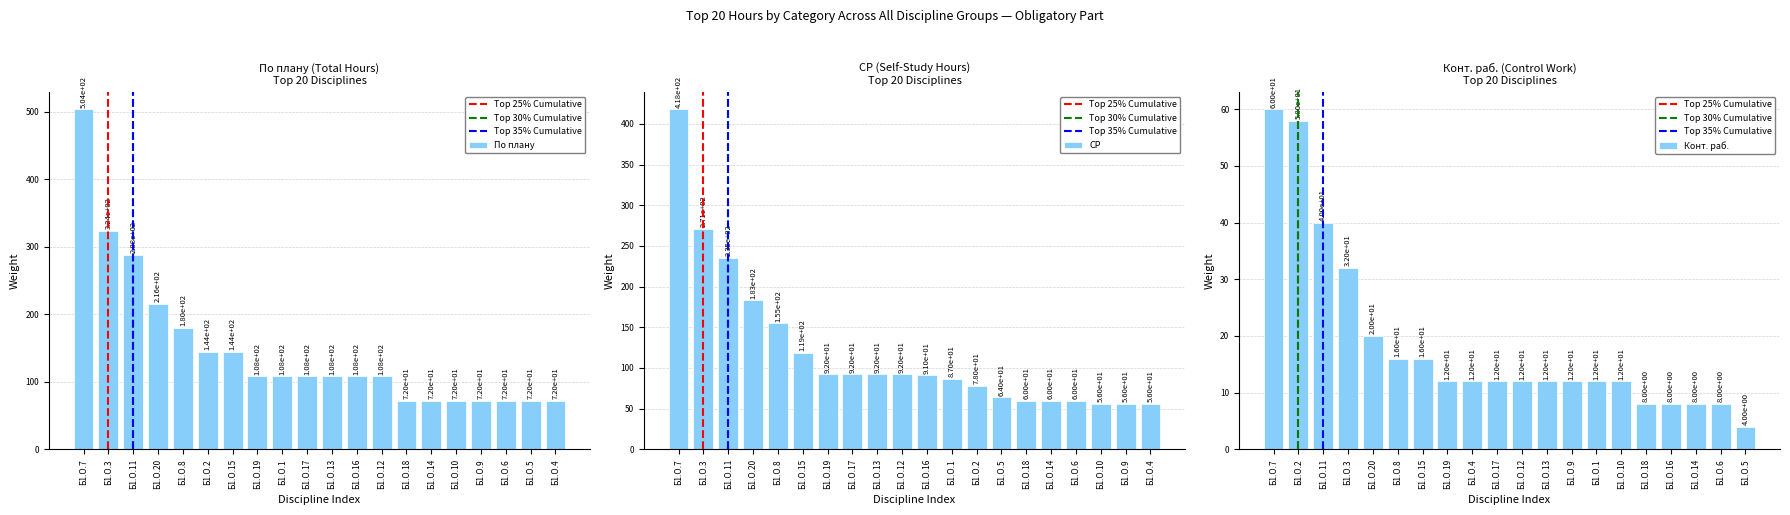

What is the difference between the maximum and minimum values in the СР series?

362